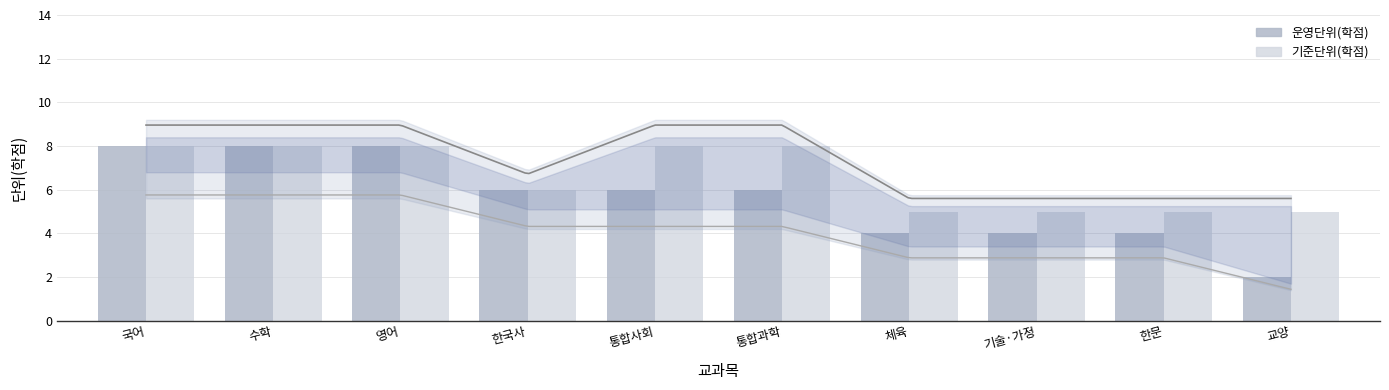

What is the spread (max minus min) of values at 한문?

1